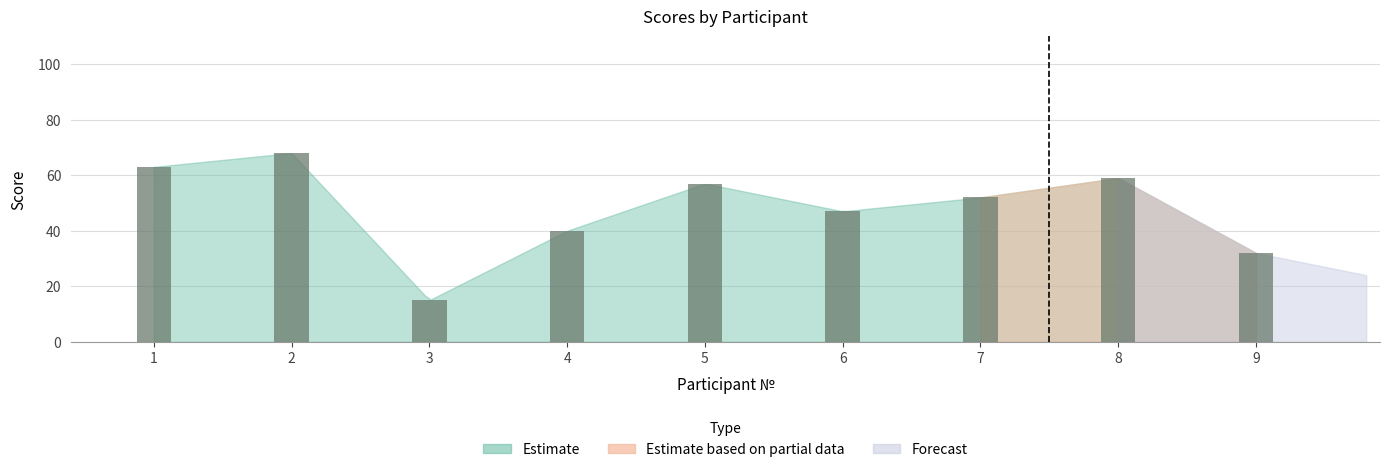

Where is the data nearest to the value 41?

4